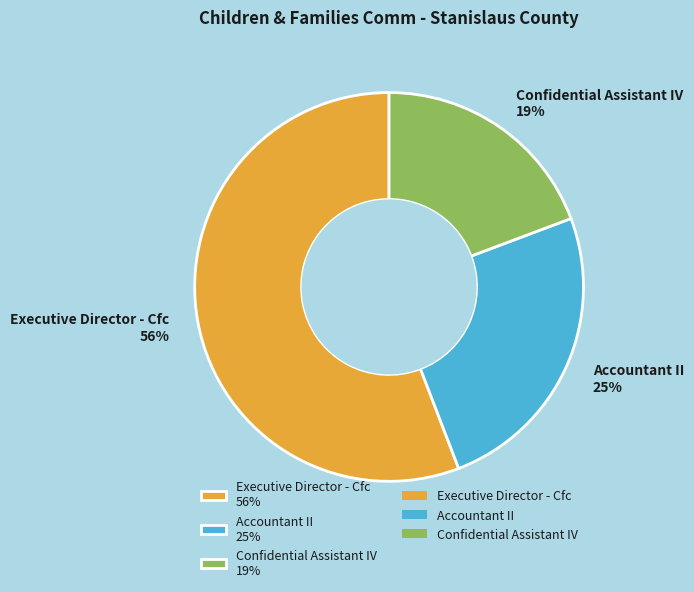

To the nearest percent, what is the difference between the Executive Director - Cfc and Confidential Assistant IV slice percentages?

37%